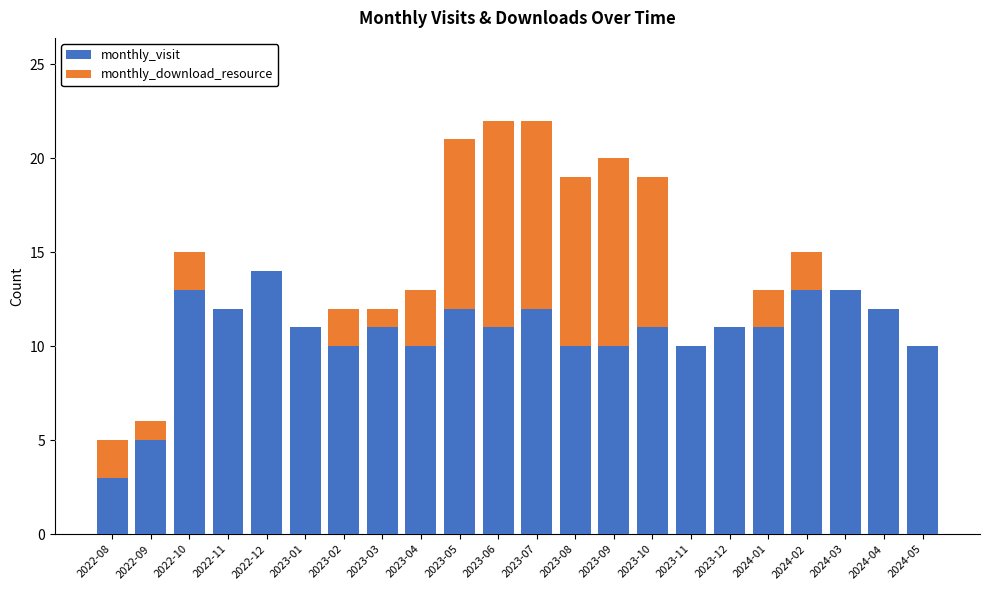

What is the total value across all series at 2023-06?

22